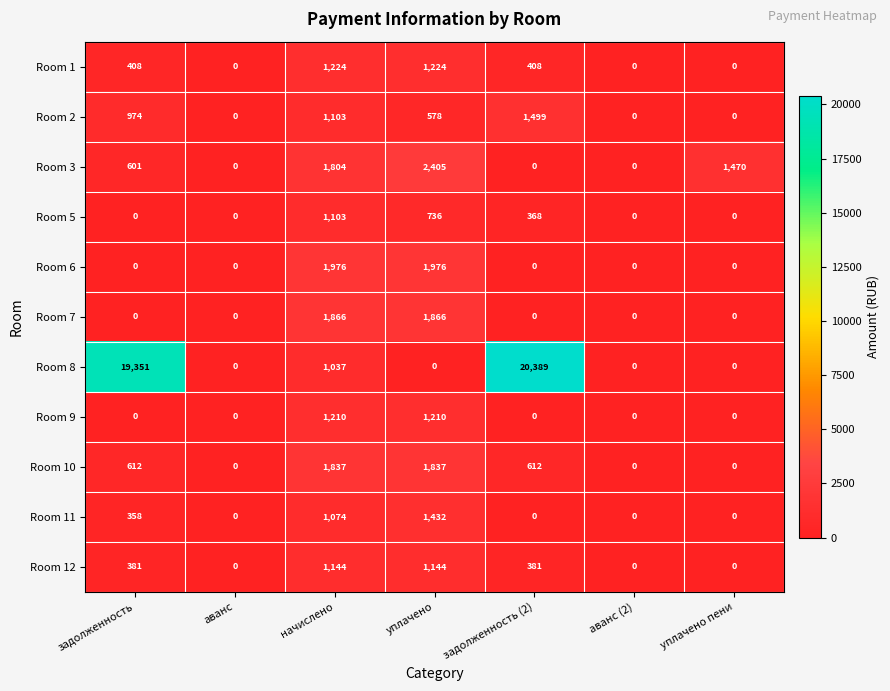

What is the greatest value displayed?

20389